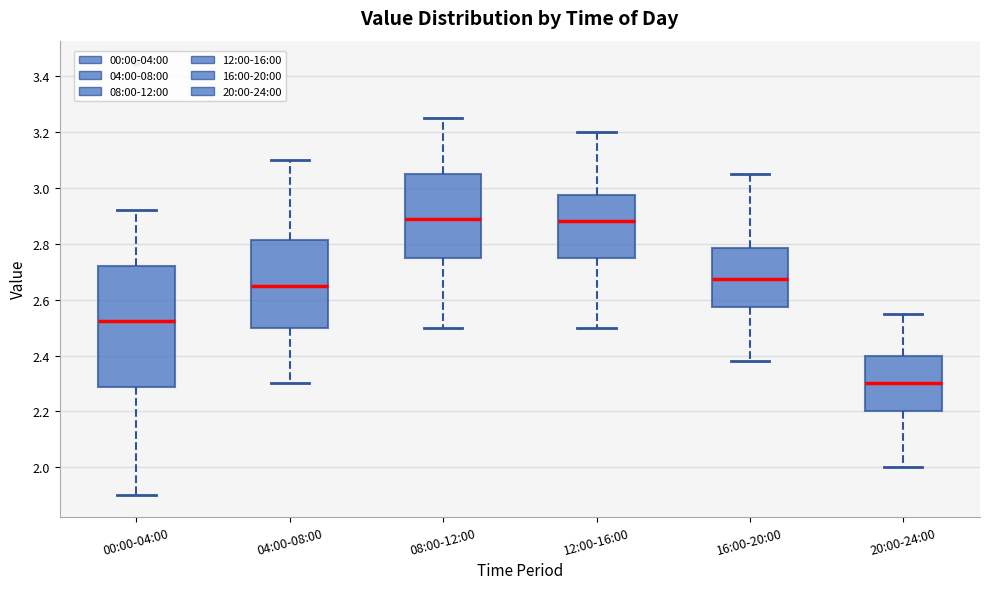

Which box's median line is the lowest?

20:00-24:00